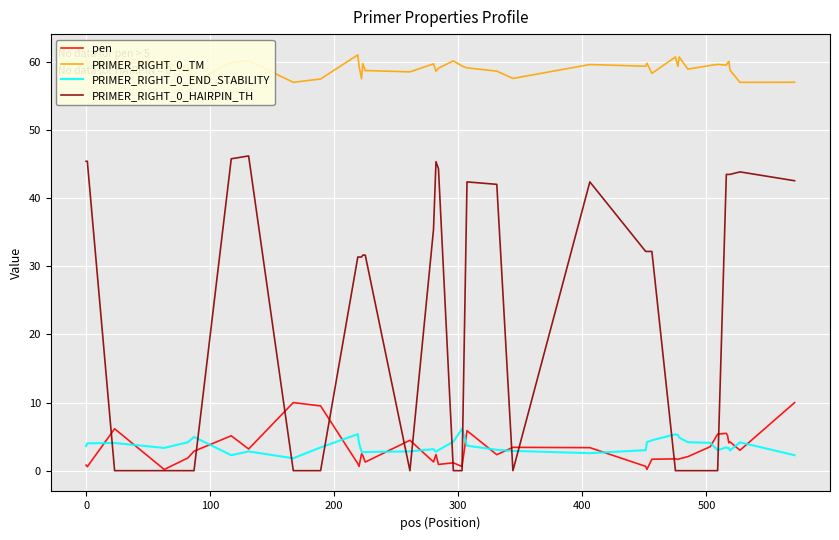

Which series has the largest total across all categories?

PRIMER_RIGHT_0_TM